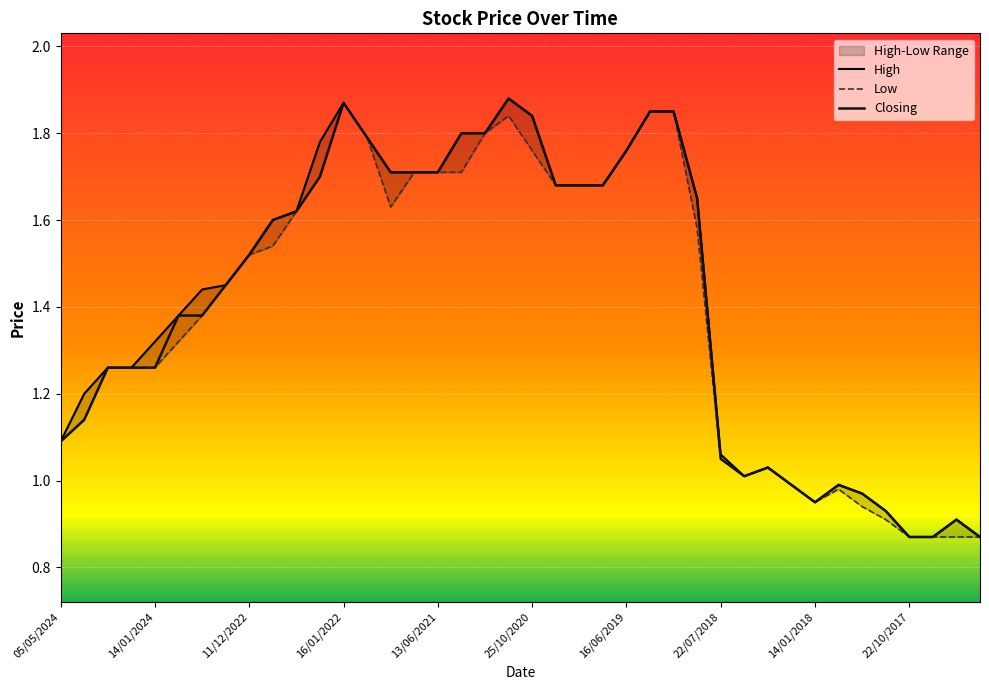

What are all the series names shown in the legend?

High, Low, Closing